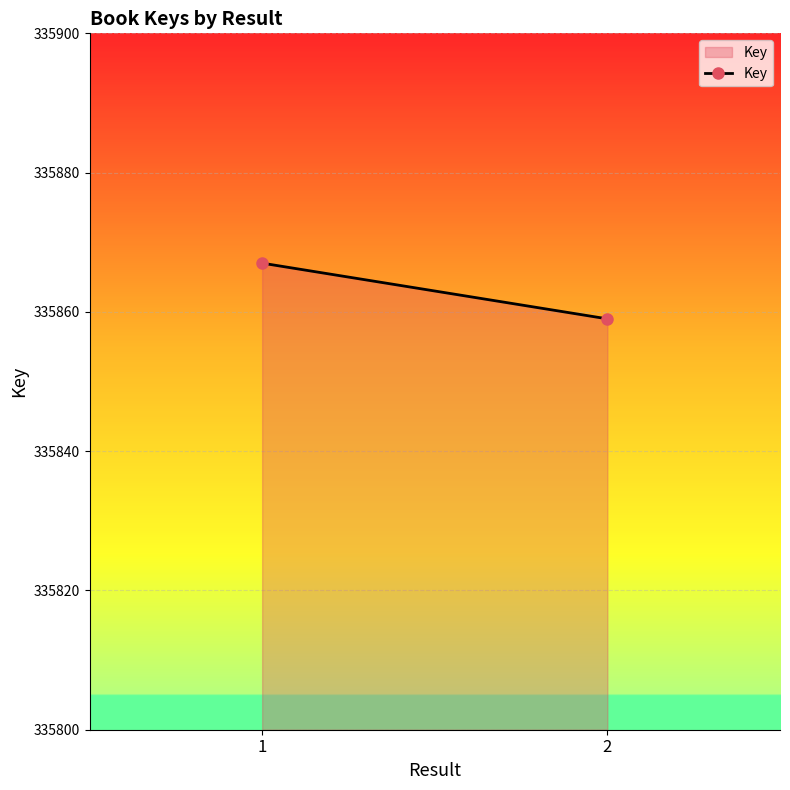

What is the greatest value displayed?

335867